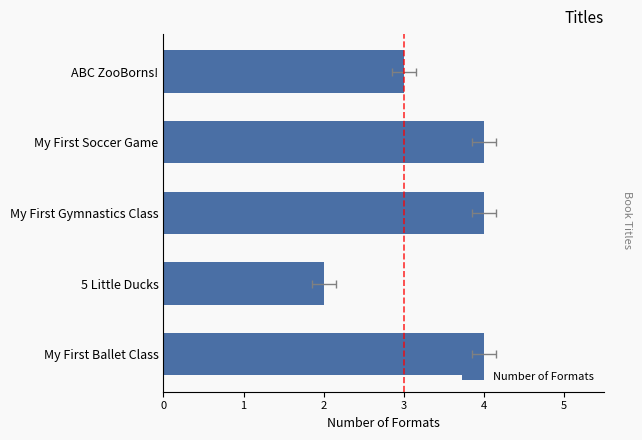

How many categories are shown in the chart?

5